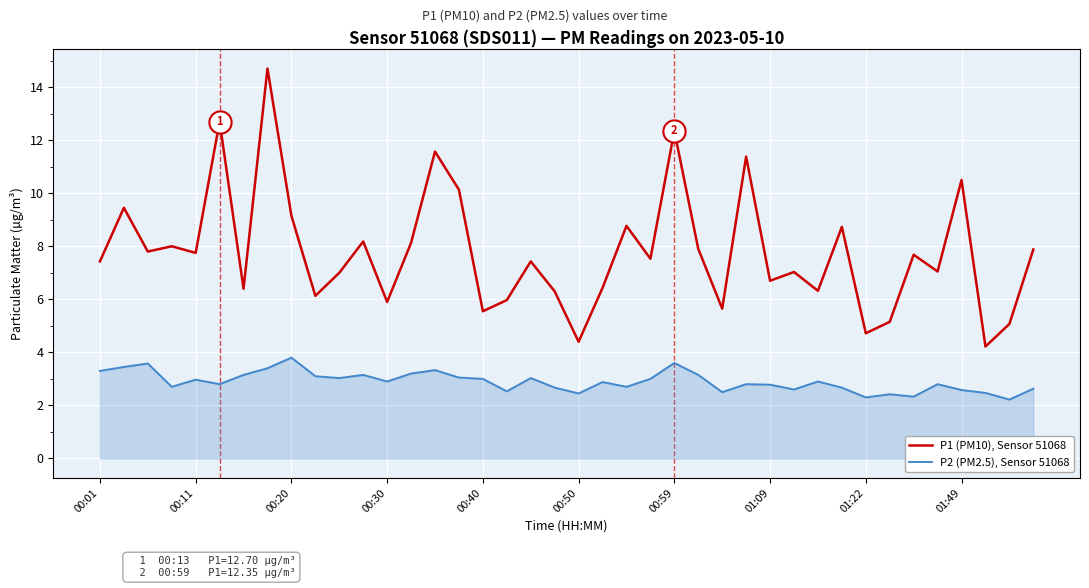

What is the lowest value of the P2 (PM2.5), Sensor 51068 series?

2.2